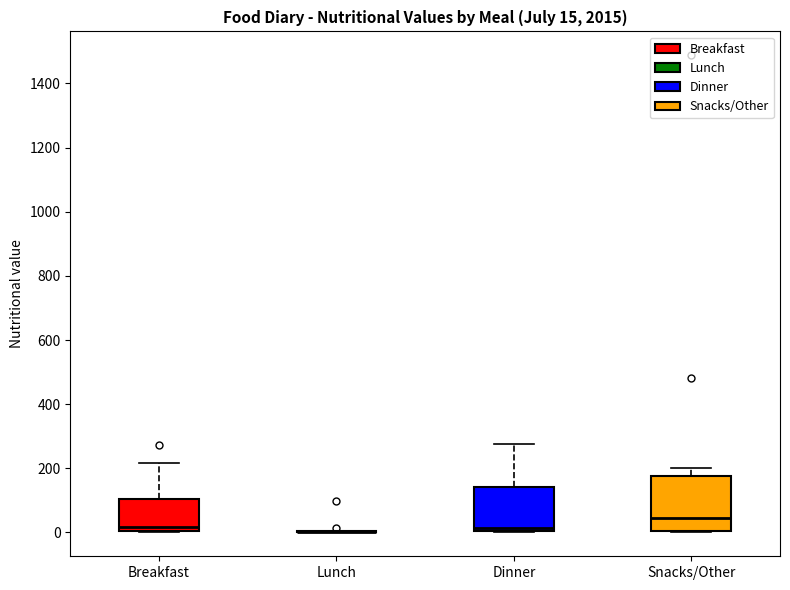

Which box is the tallest, from its lower edge to its upper edge?

Snacks/Other